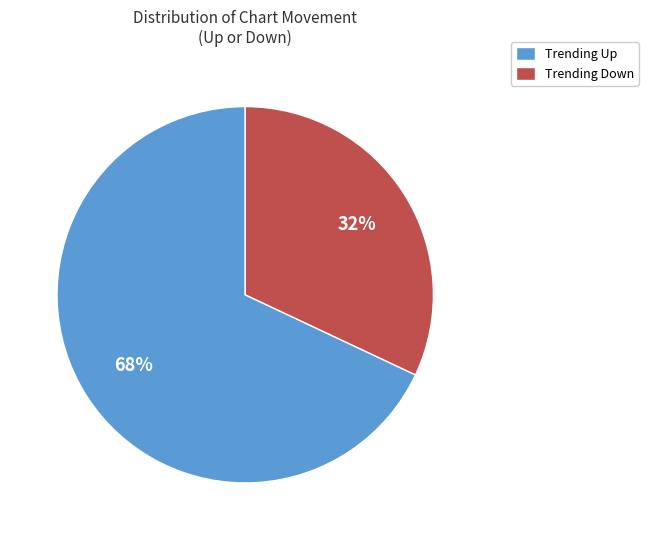

To the nearest percent, what portion does Trending Down represent?

32%